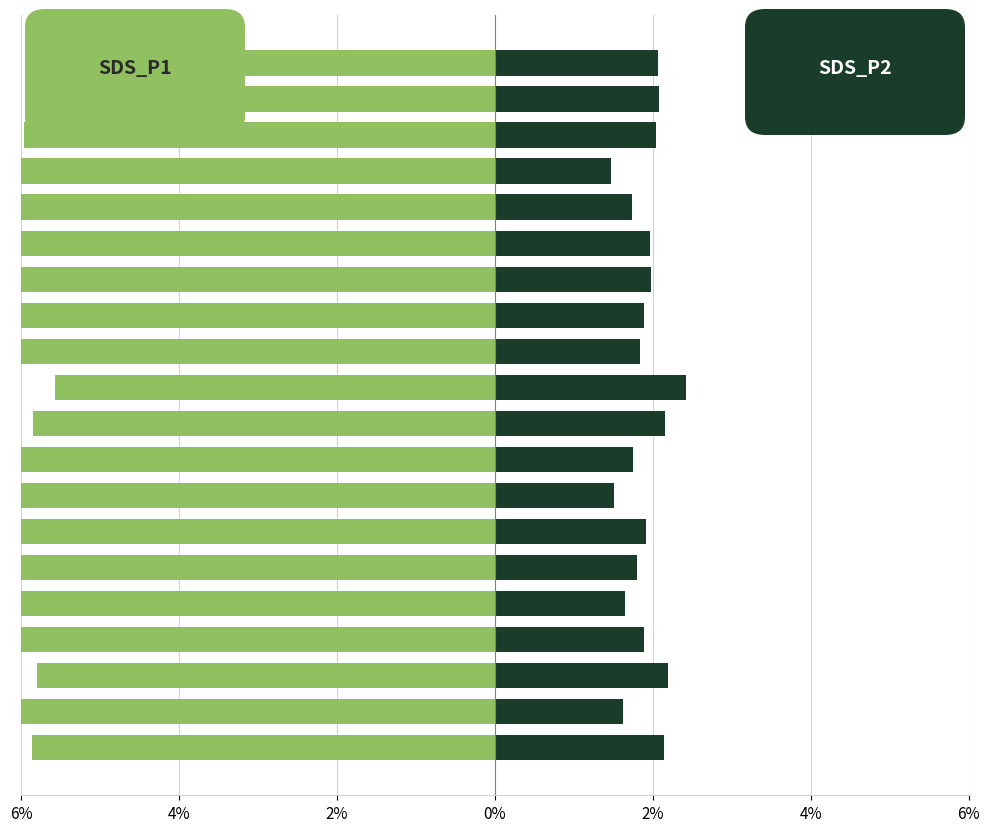

What is the lowest value of the SDS_P1 series?

-6.5